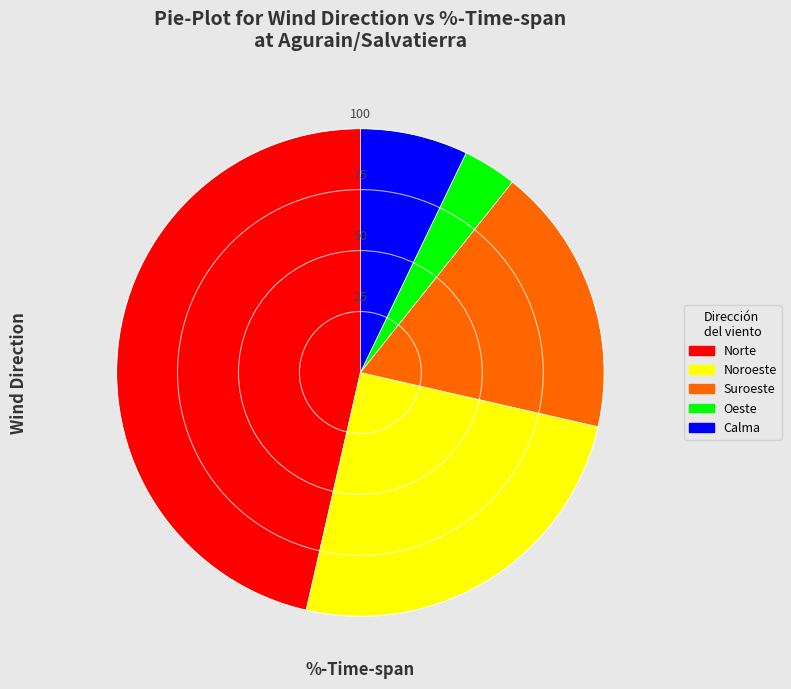

The Norte slice represents 35% of the pie. True or false?

False